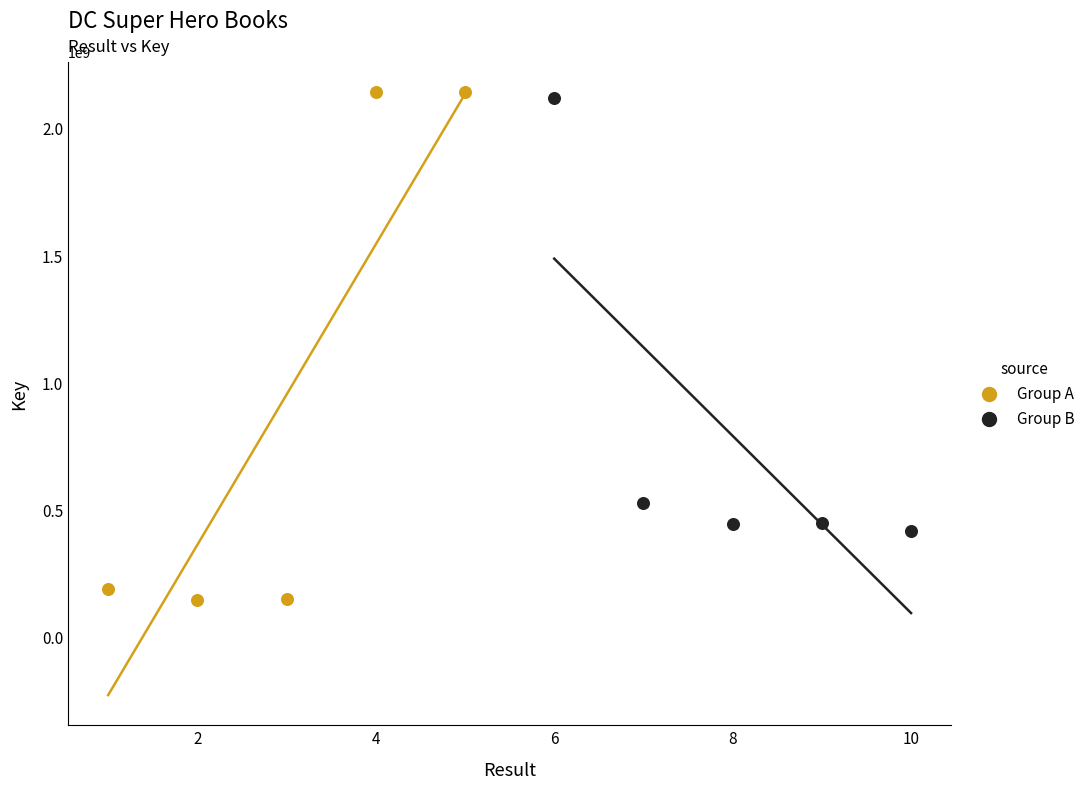

Which series reaches the minimum Y coordinate?

Group A